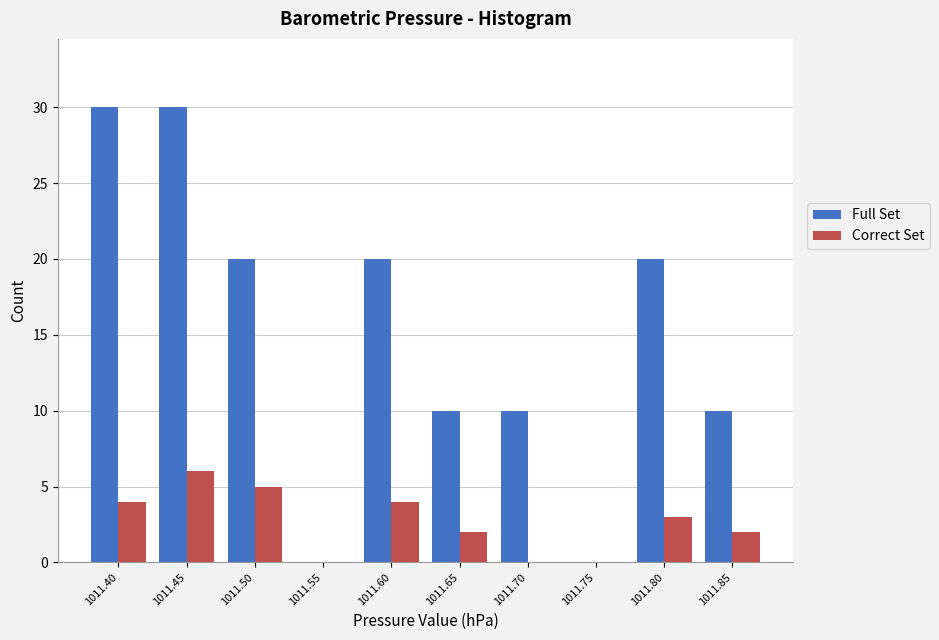

Reading left to right, list every range on the x-axis with the height of the bar of each series over it. Neither the bar edges nor the heights are printed on the chart, so give them approximately, as read against the axes.

1011.380 to 1011.429: Full Set=30	Correct Set=4
1011.429 to 1011.478: Full Set=30	Correct Set=6
1011.478 to 1011.527: Full Set=20	Correct Set=5
1011.527 to 1011.576: Full Set=0	Correct Set=0
1011.576 to 1011.625: Full Set=20	Correct Set=4
1011.625 to 1011.674: Full Set=10	Correct Set=2
1011.674 to 1011.723: Full Set=10	Correct Set=0
1011.723 to 1011.772: Full Set=0	Correct Set=0
1011.772 to 1011.821: Full Set=20	Correct Set=3
1011.821 to 1011.870: Full Set=10	Correct Set=2